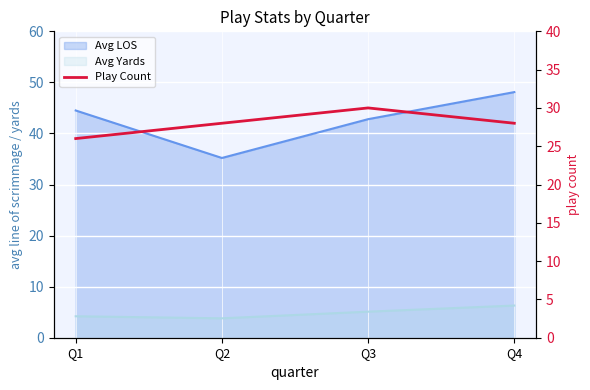

How many lines are shown in the chart?

1